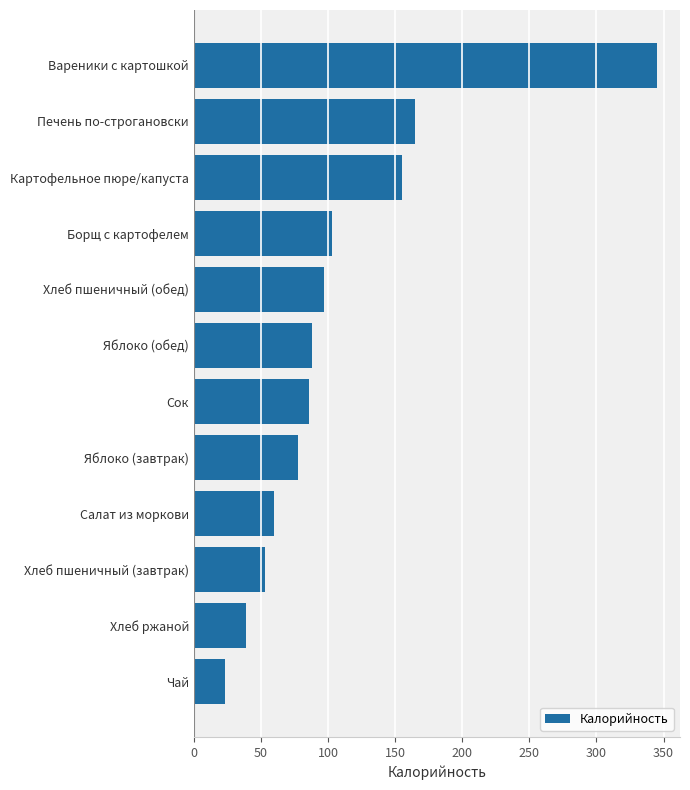

Which label corresponds to the largest value in the chart?

Вареники с картошкой